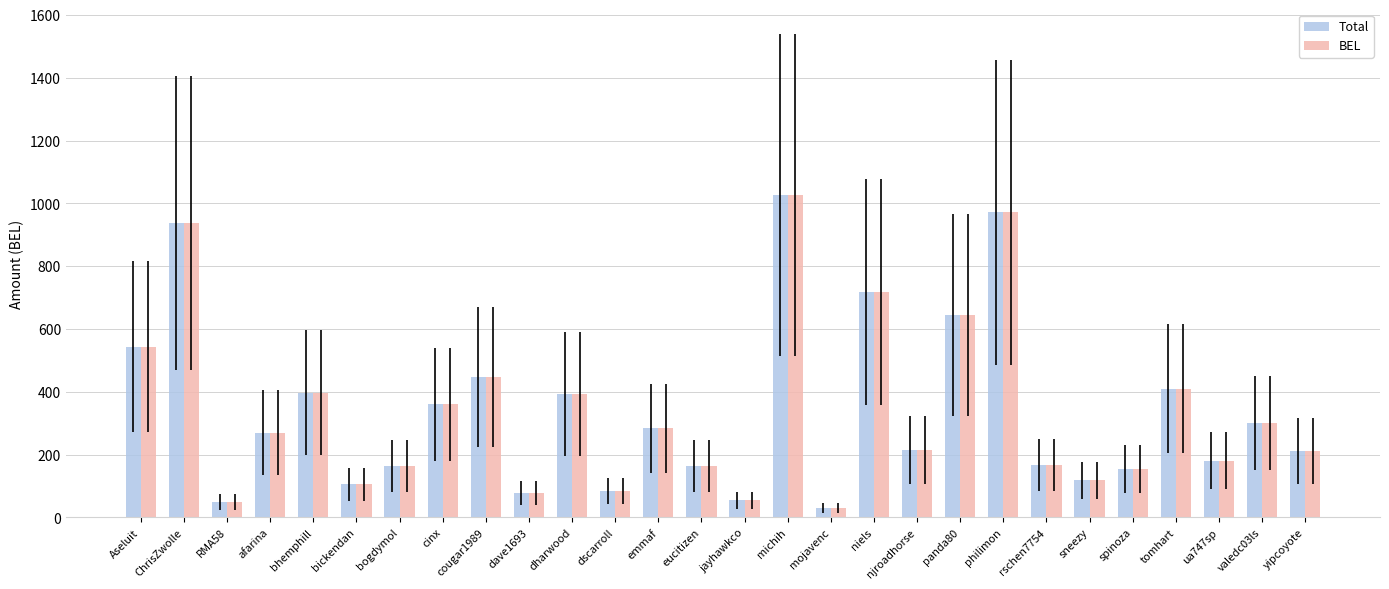

What is the label of the 20th bar from the left?

panda80